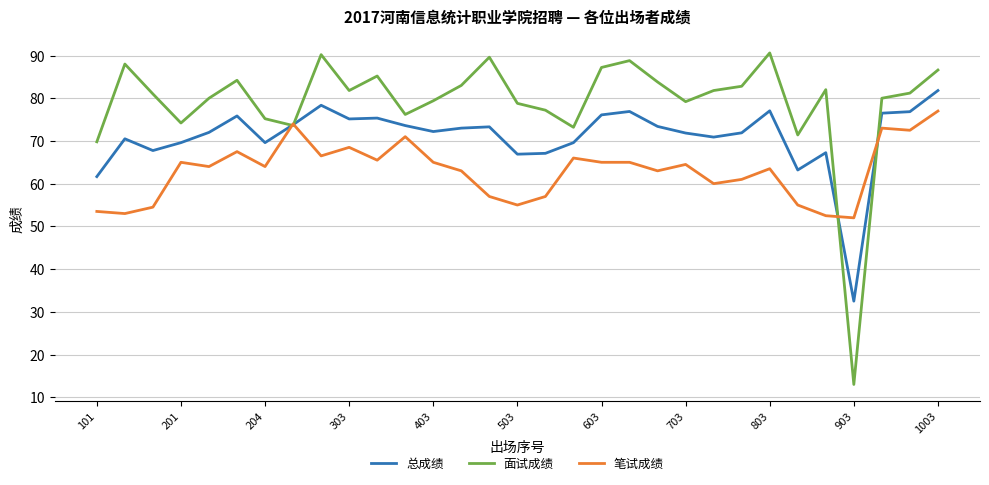

Which series has the largest total across all categories?

面试成绩